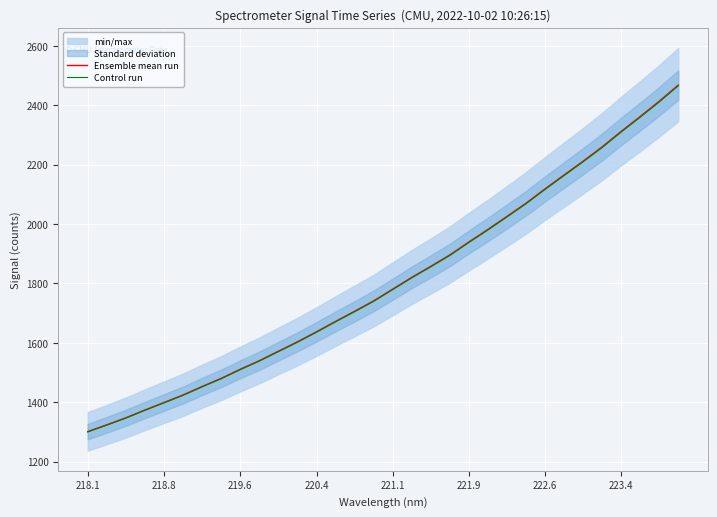

The Ensemble mean run series shows 3735.7 at 222.6. True or false?

False